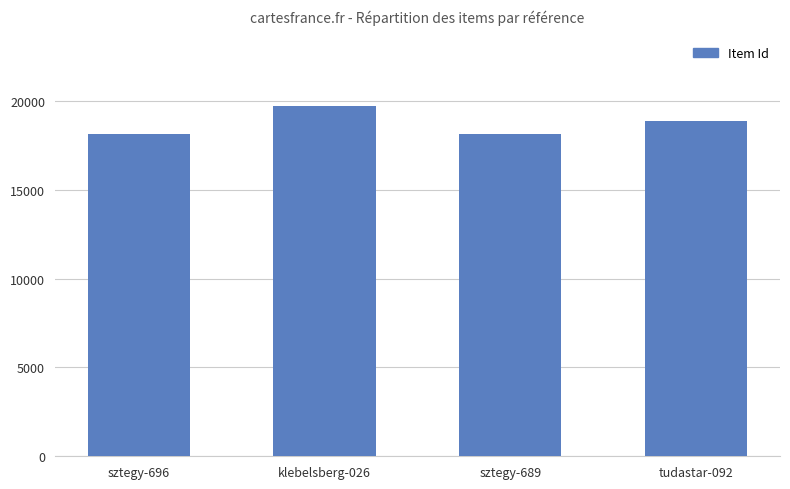

What is the label of the 2nd bar from the right?

sztegy-689